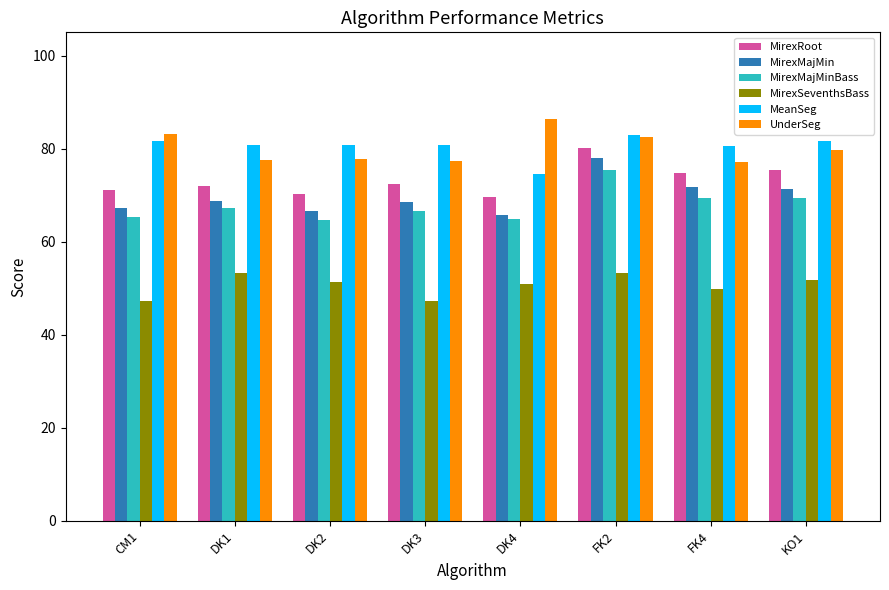

At how many categories does at least one series exceed 68?

8